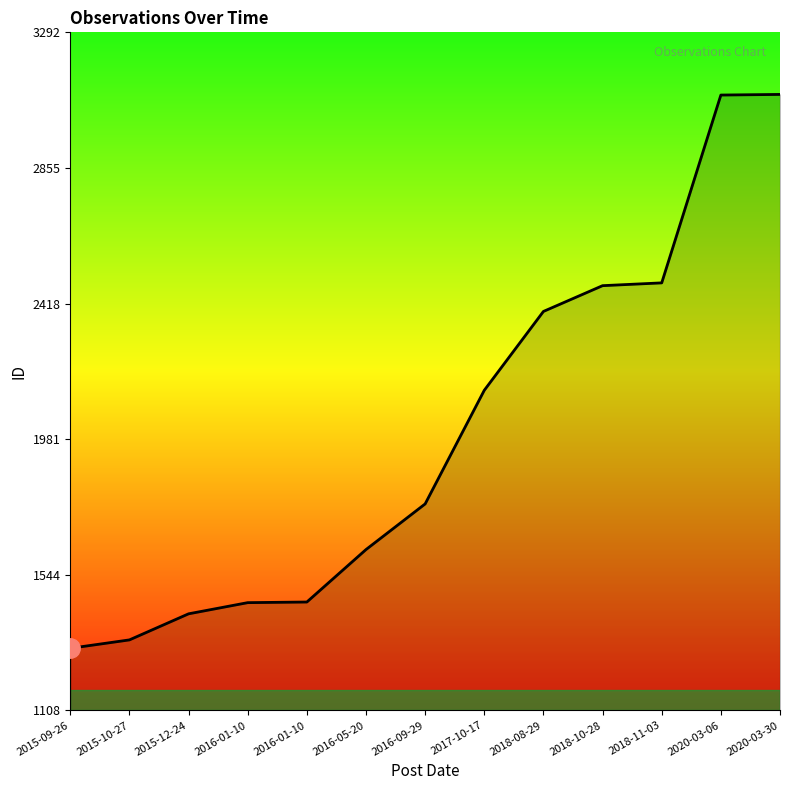

What is the label of the 5th point from the right?

2018-08-29